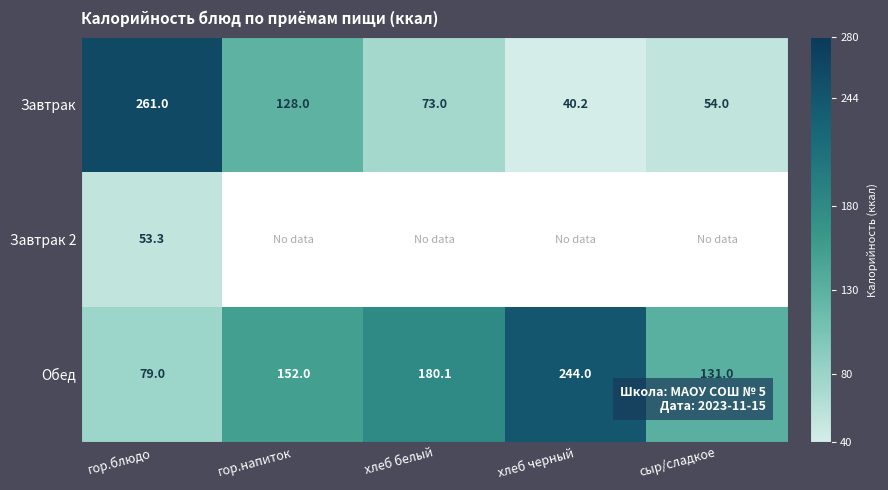

How many data points does each series have?

5